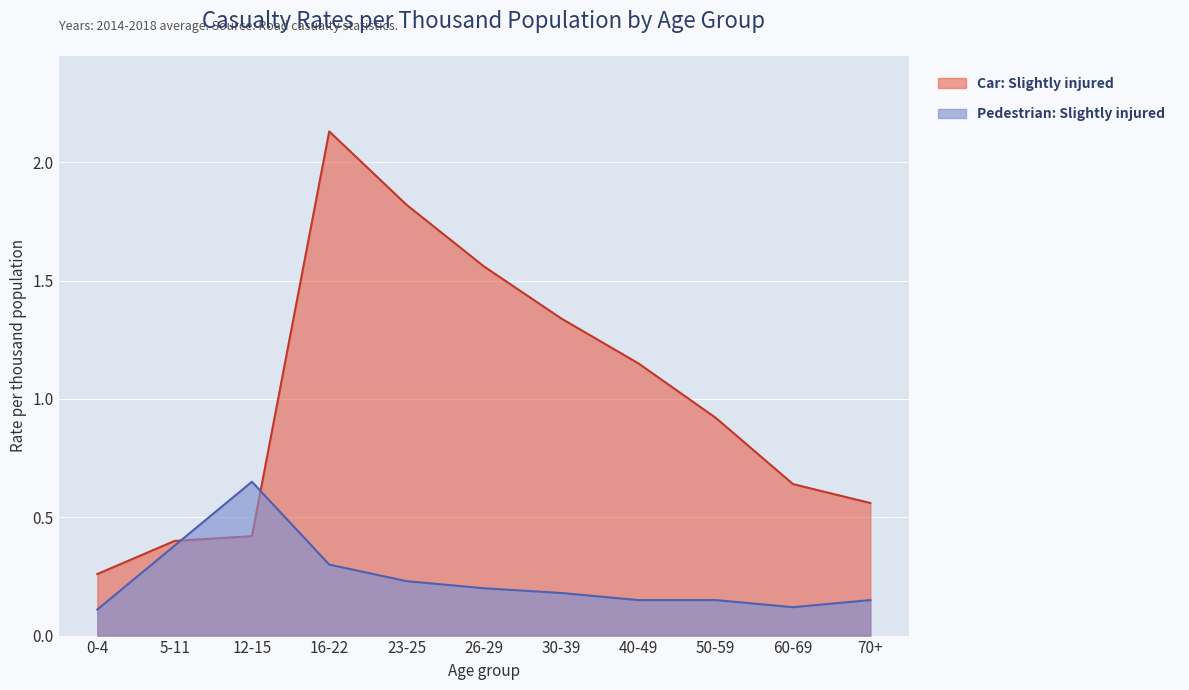

Which series has the largest range (max minus min)?

Car: Slightly injured